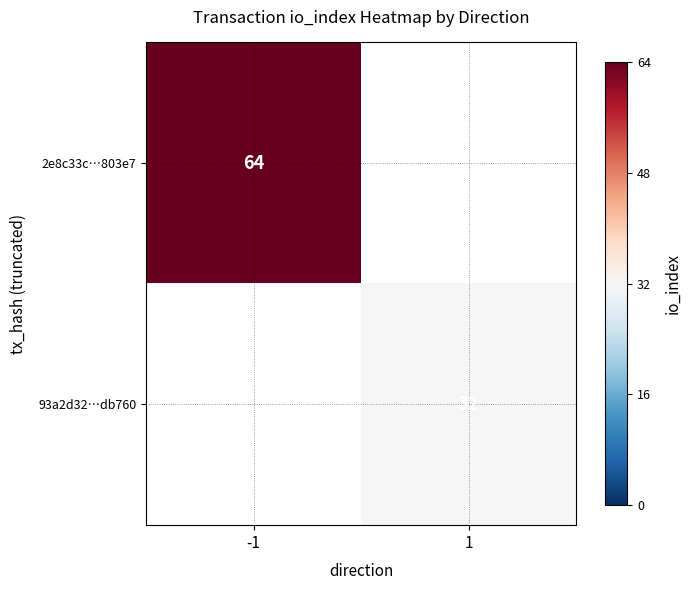

Is it true that 93a2d32…db760 equals 10 at 1?

False